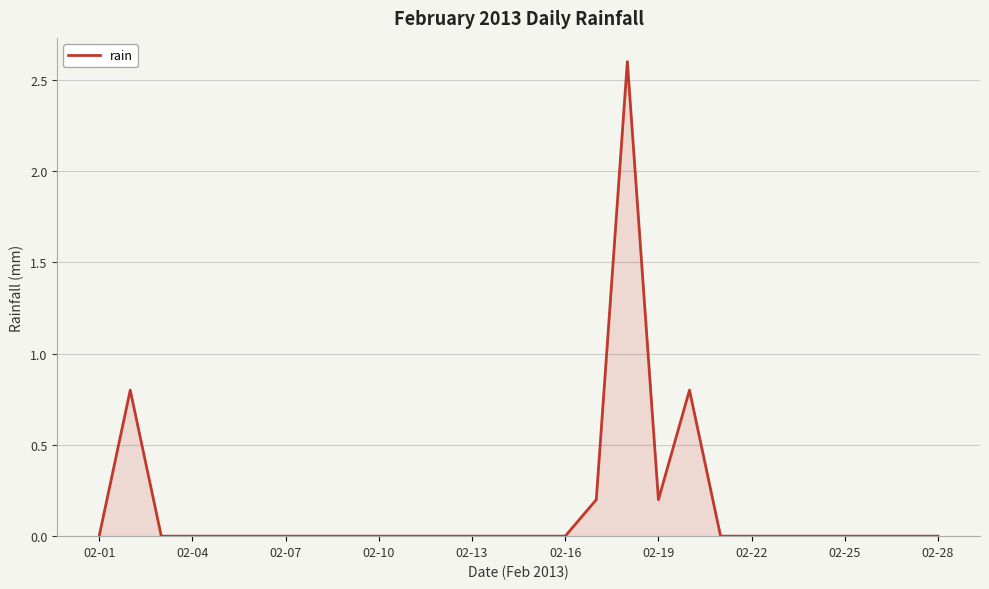

Reading right to left, transcribe all the data shown in this chart.

0.0	0.0	0.0	0.0	0.0	0.0	0.0	0.0	0.8	0.2	2.6	0.2	0.0	0.0	0.0	0.0	0.0	0.0	0.0	0.0	0.0	0.0	0.0	0.0	0.0	0.0	0.8	0.0